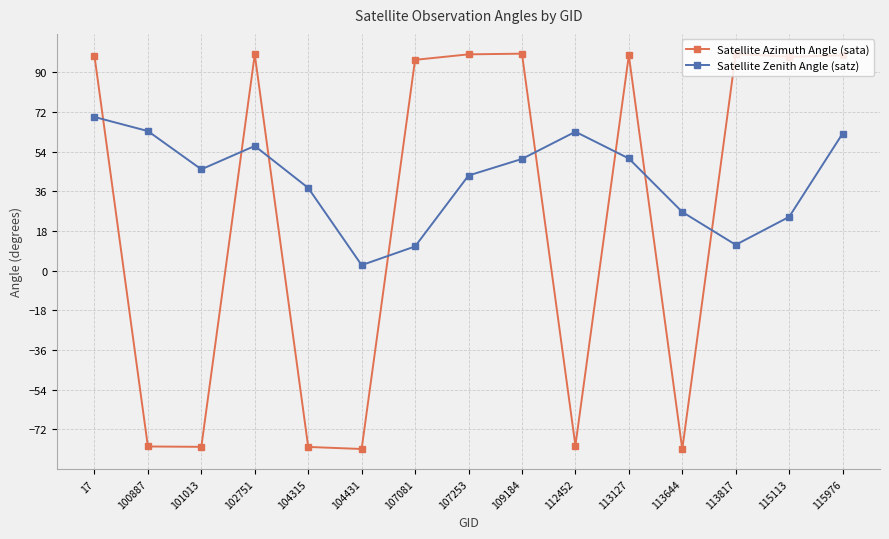

After their last crossing, which series has the higher values: Satellite Azimuth Angle (sata) or Satellite Zenith Angle (satz)?

Satellite Azimuth Angle (sata)